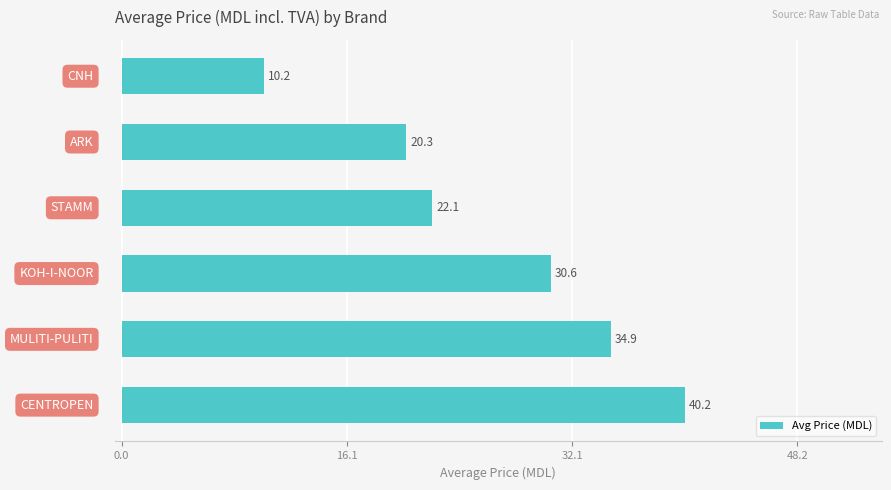

What is the greatest value displayed?

40.2